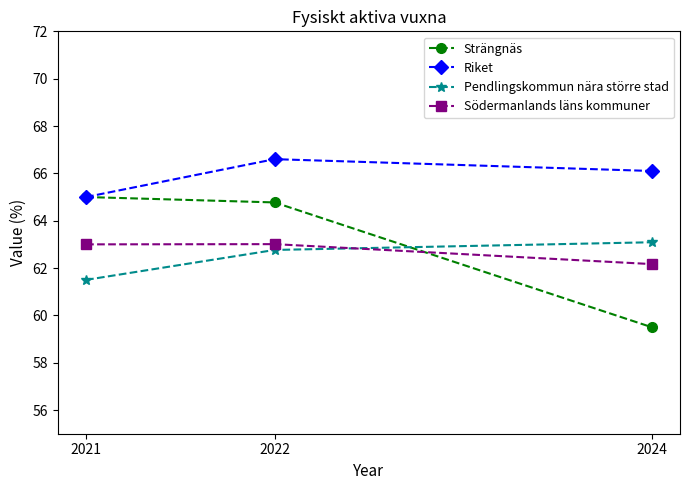

True or false: Södermanlands läns kommuner has a value of 62.2 at 2024.

True